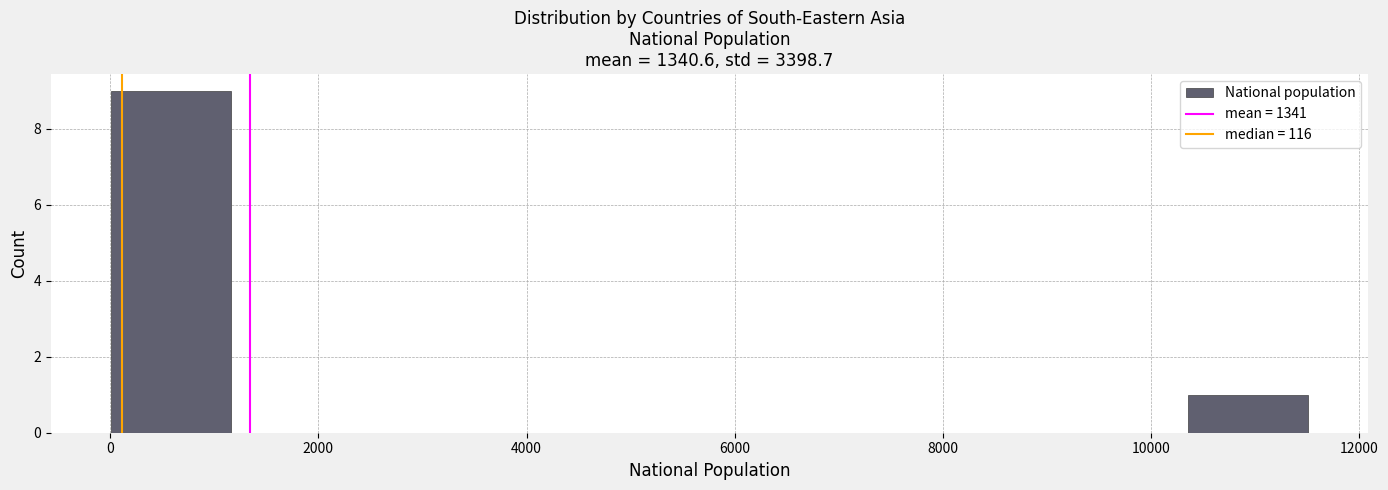

Reading left to right, transcribe this chart: for each bar, give the range it covers on the x-axis and its height. Neither the bar edges nor the heights are printed on the chart, so give them approximately, as read against the axes.

0 to 1200: 9
1200 to 2400: 0
2400 to 3400: 0
3400 to 4600: 0
4600 to 5800: 0
5800 to 7000: 0
7000 to 8000: 0
8000 to 9200: 0
9200 to 10400: 0
10400 to 11600: 1